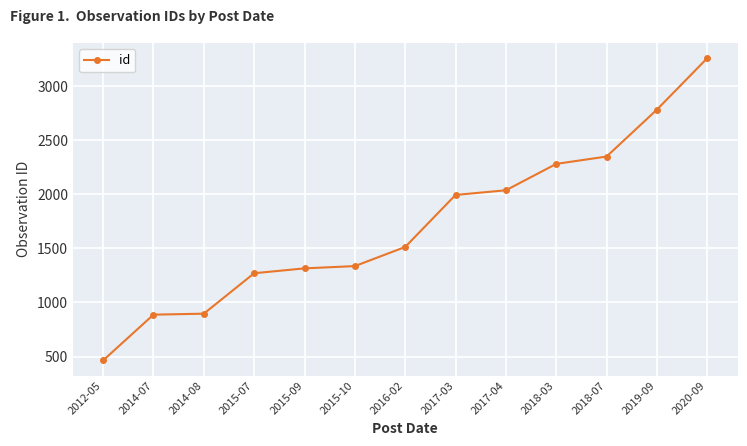

What is the label of the 13th point from the right?

2012-05